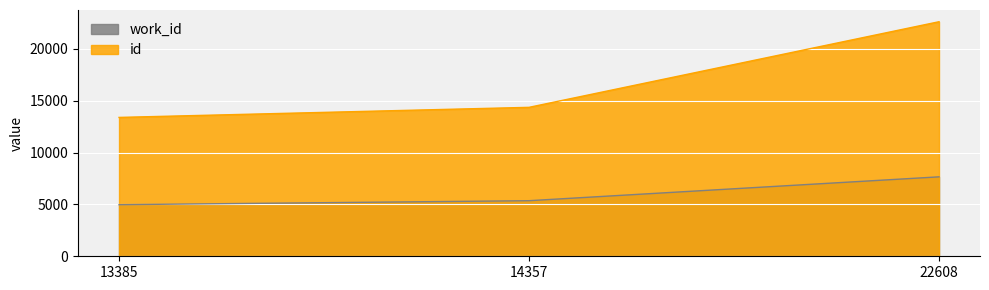

The value of work_id at 13385 is 4973. True or false?

True